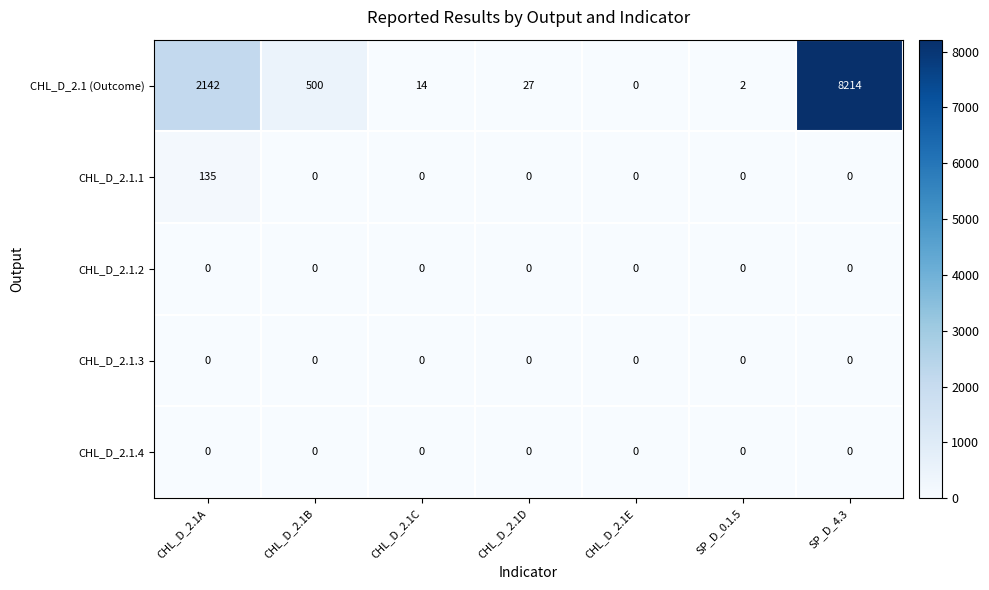

At how many categories does at least one series exceed 4601?

1